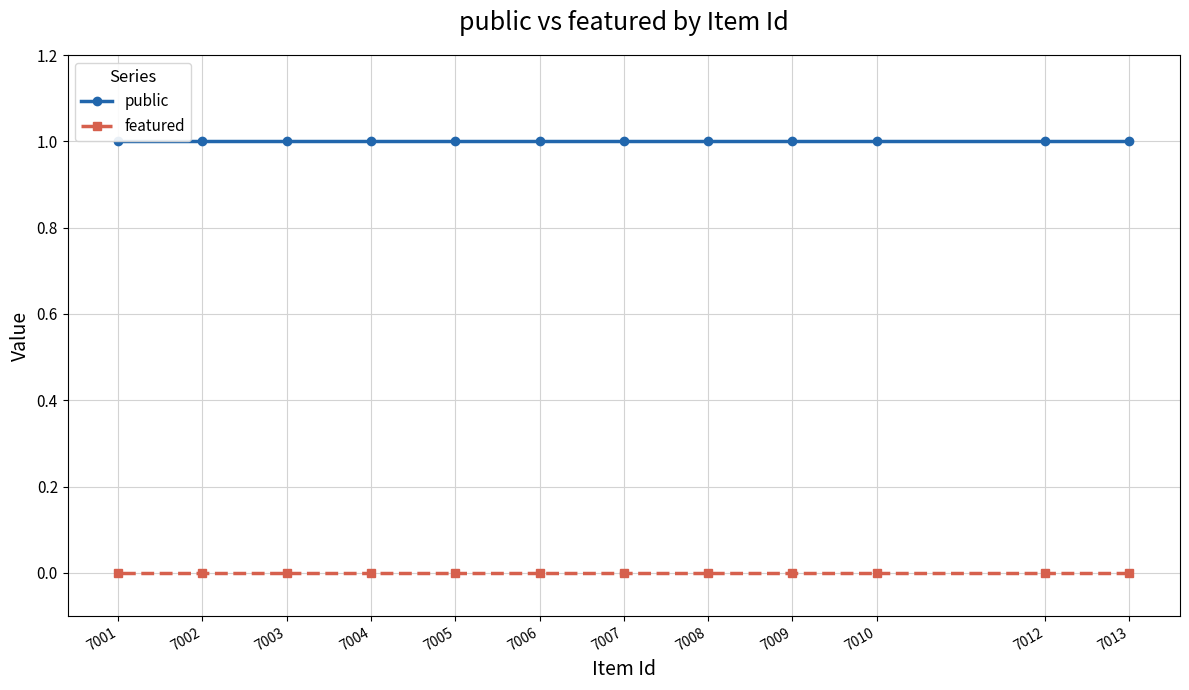

True or false: featured and public intersect in this chart.

False